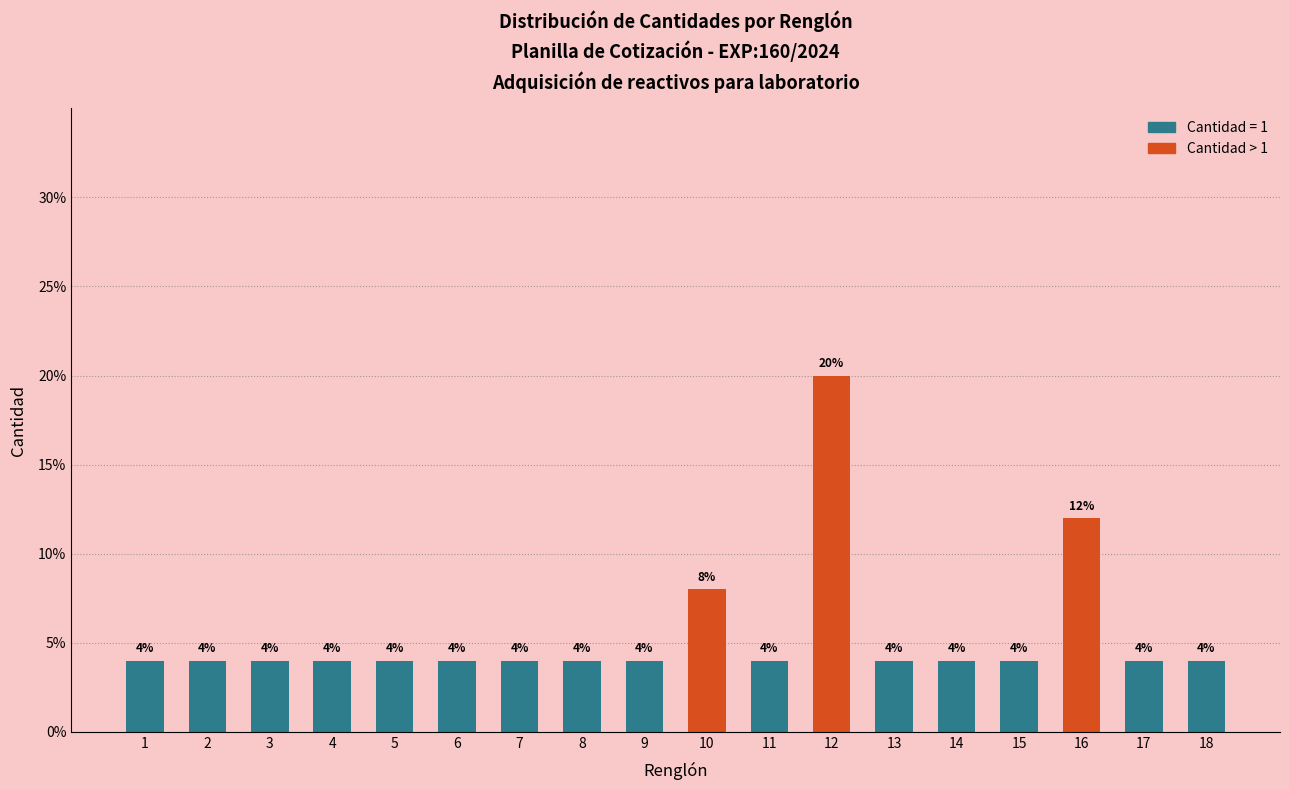

Reading left to right, list all the values displayed in this chart.

4	4	4	4	4	4	4	4	4	8	4	20	4	4	4	12	4	4